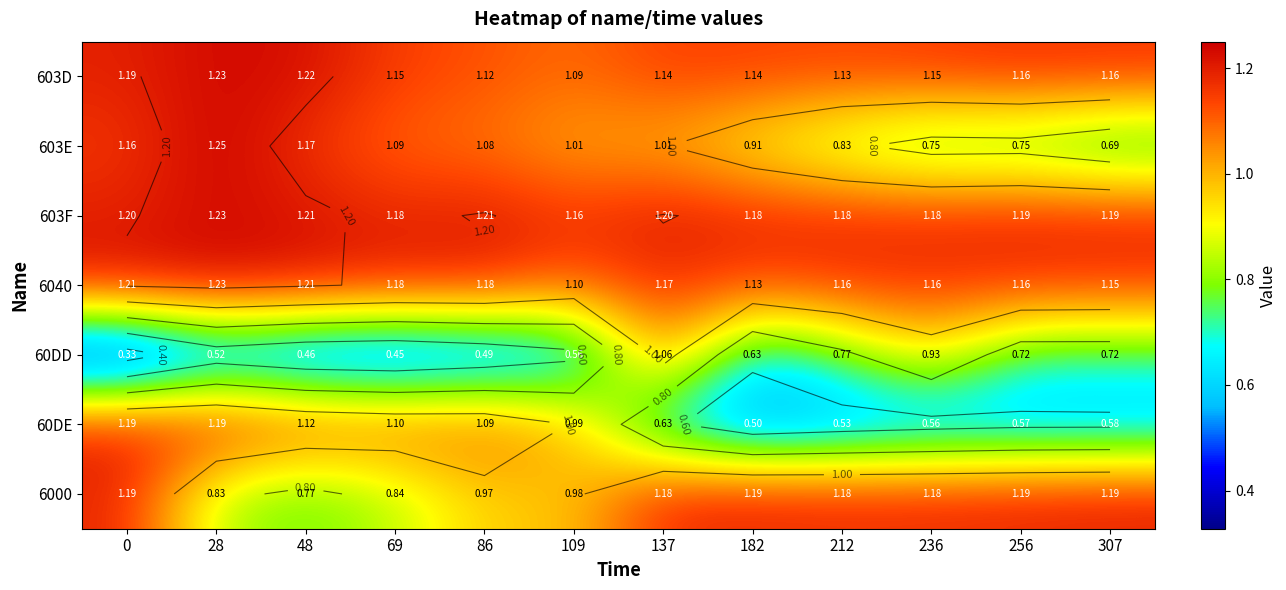

Is the value of 603E at 69 greater than the value of 603D at 109?

Yes